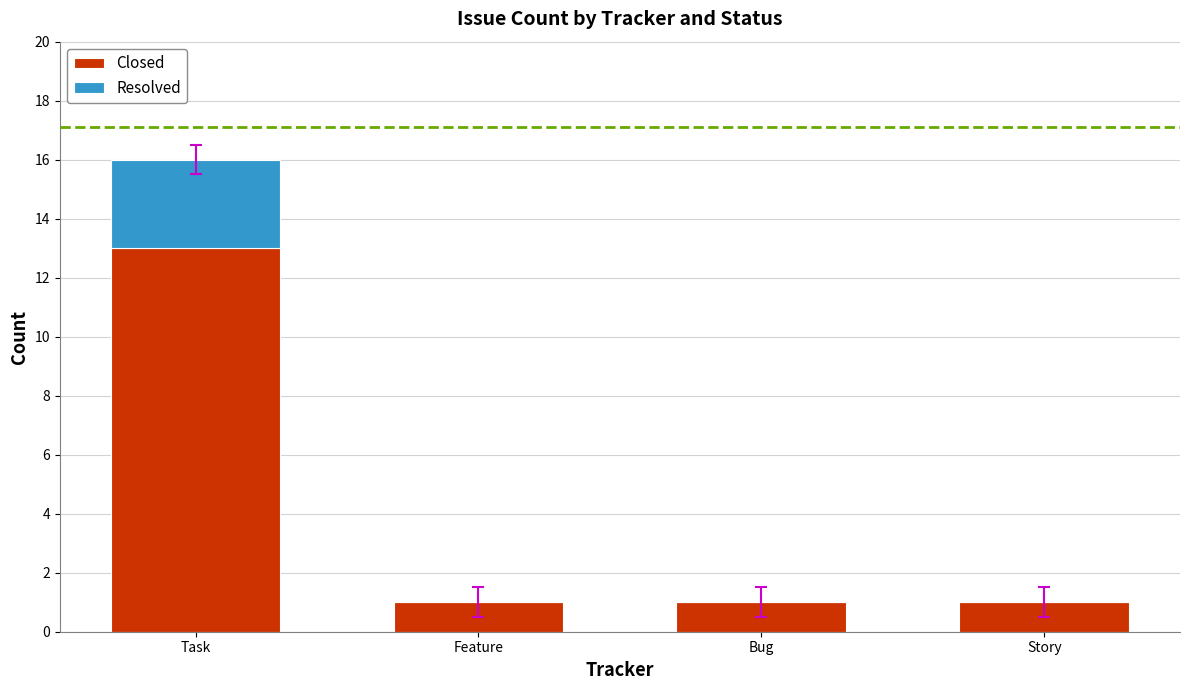

What is the maximum value for Closed?

13